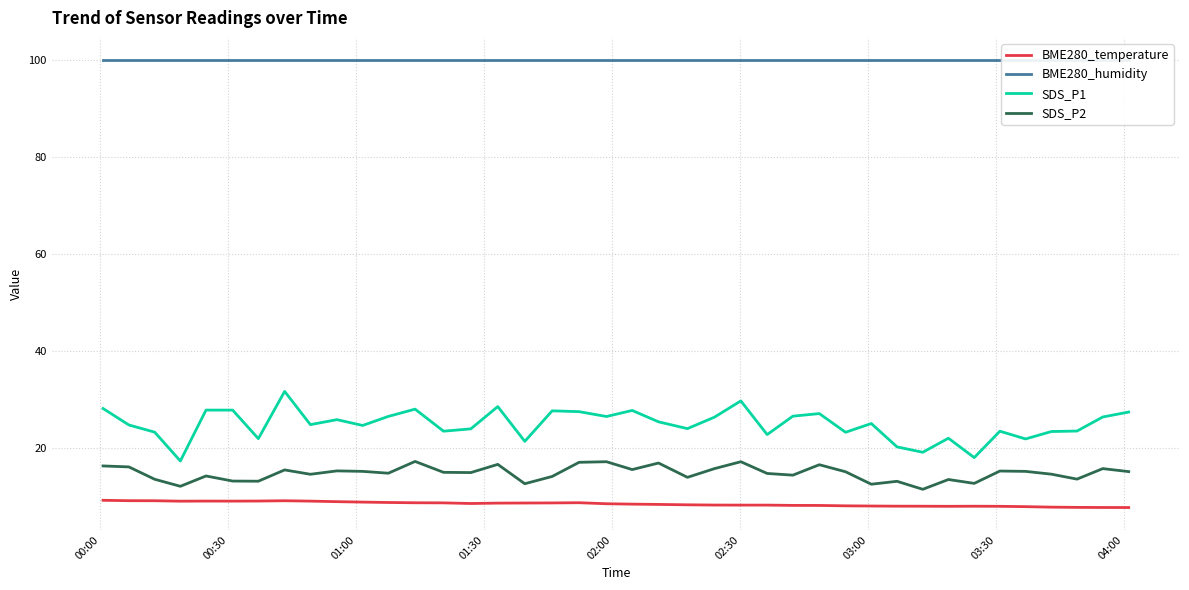

What is the difference between the maximum and minimum values in the SDS_P2 series?

5.8